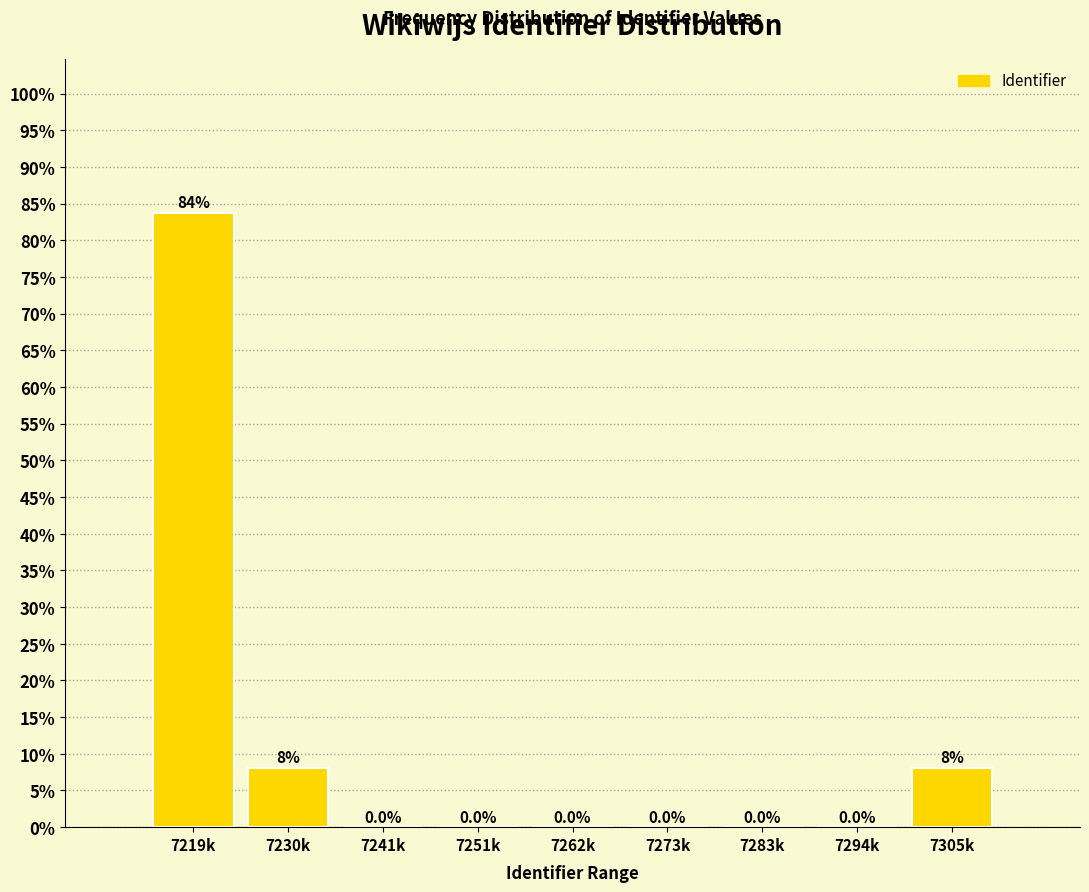

Reading left to right, list all the values displayed in this chart.

7219k=83.8	7230k=8.1	7241k=0.0	7251k=0.0	7262k=0.0	7273k=0.0	7283k=0.0	7294k=0.0	7305k=8.1